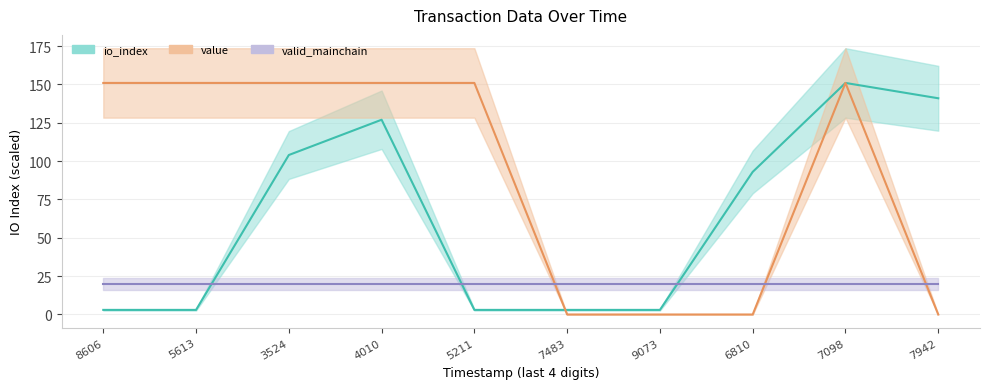

Is this an area chart (filled region under the line)?

No